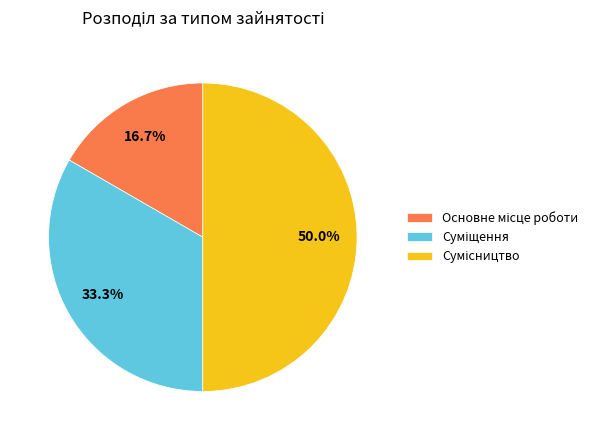

How many slices are in this pie chart?

3